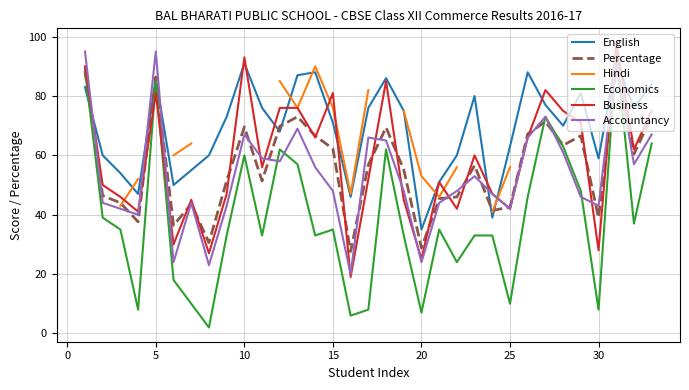

True or false: Business and Hindi cross at least once.

True